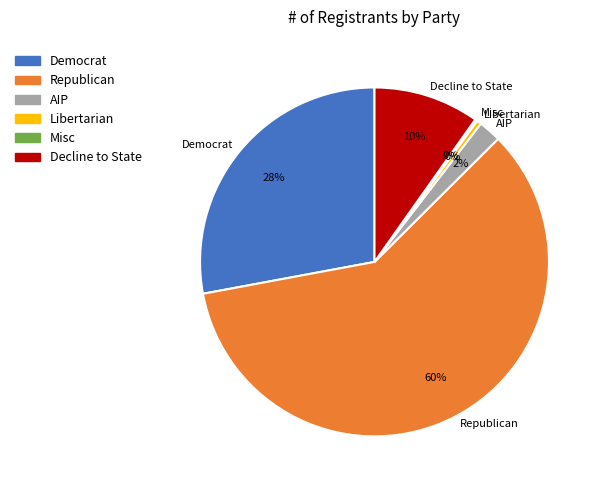

What is the majority slice?

Republican